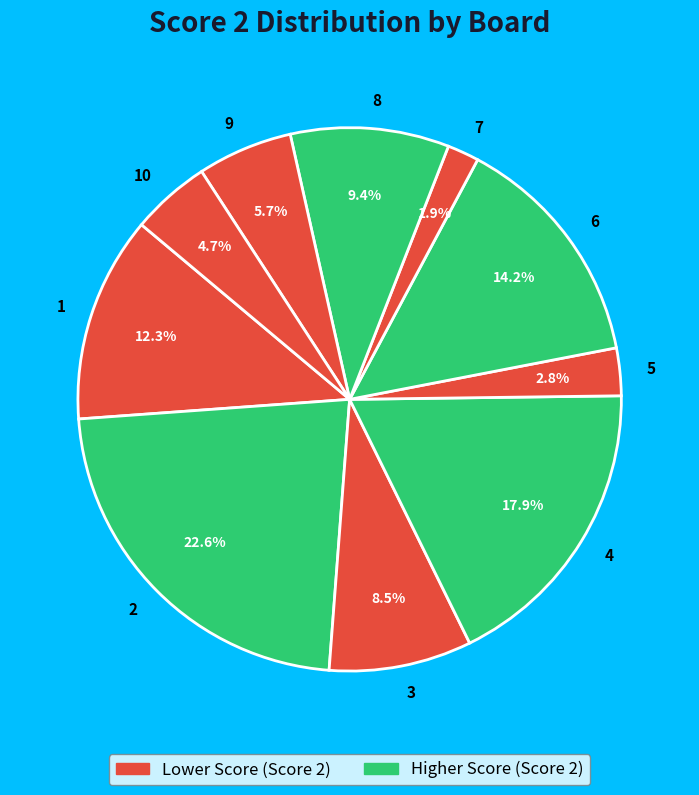

Is it true that 10 is 5% of the pie?

True